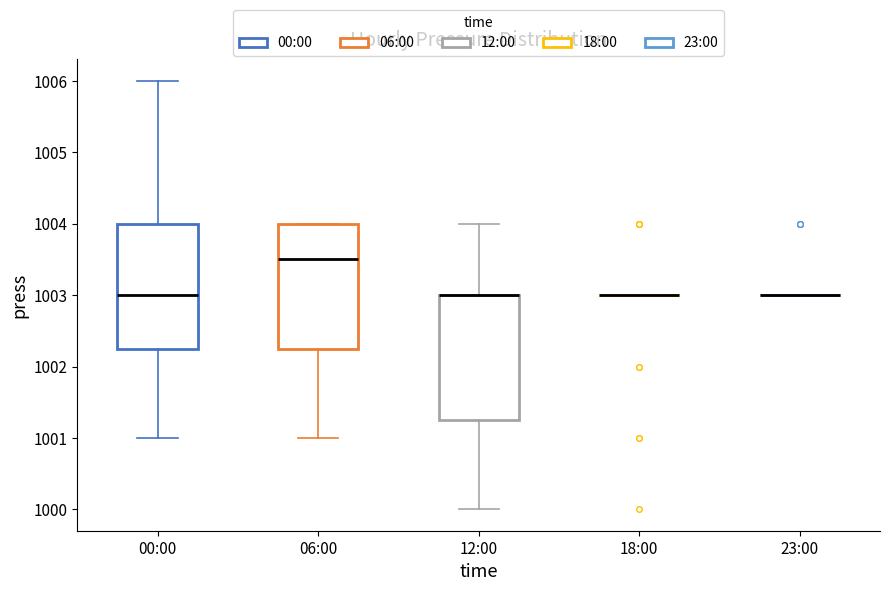

Where does the upper whisker of the box for 12:00 end on the y-axis? The values are not printed on the chart, so give them approximately, as read against the axis.

1004.0